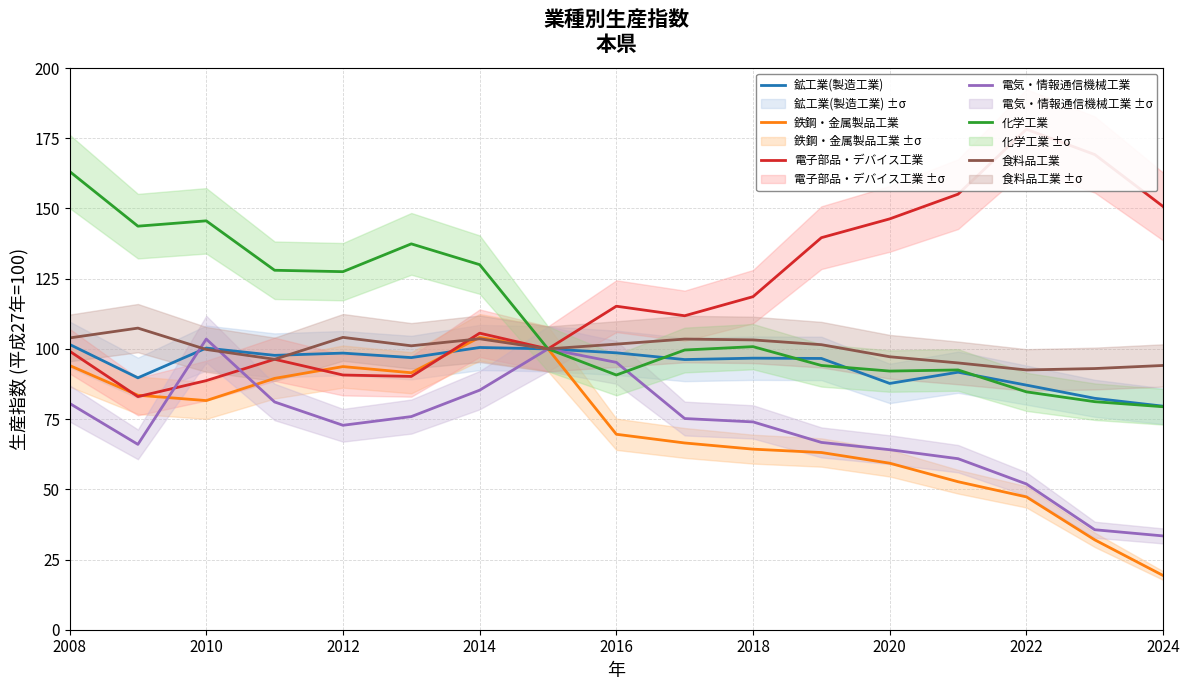

Is it true that 鉄鋼・金属製品工業 equals 143.9 at 2010?

False